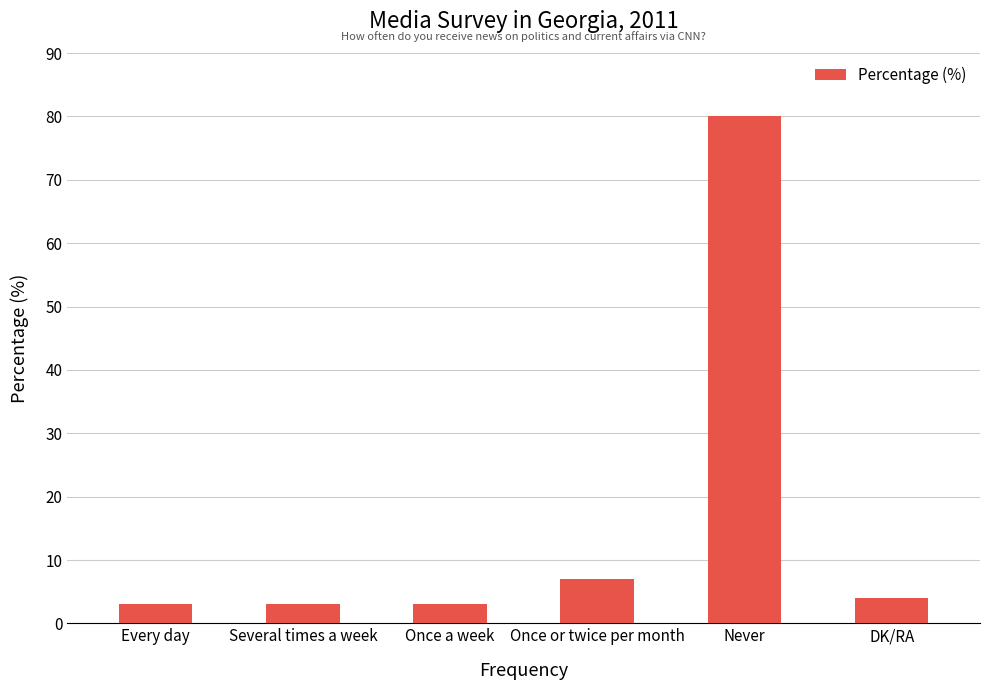

The value at DK/RA is 7. True or false?

False